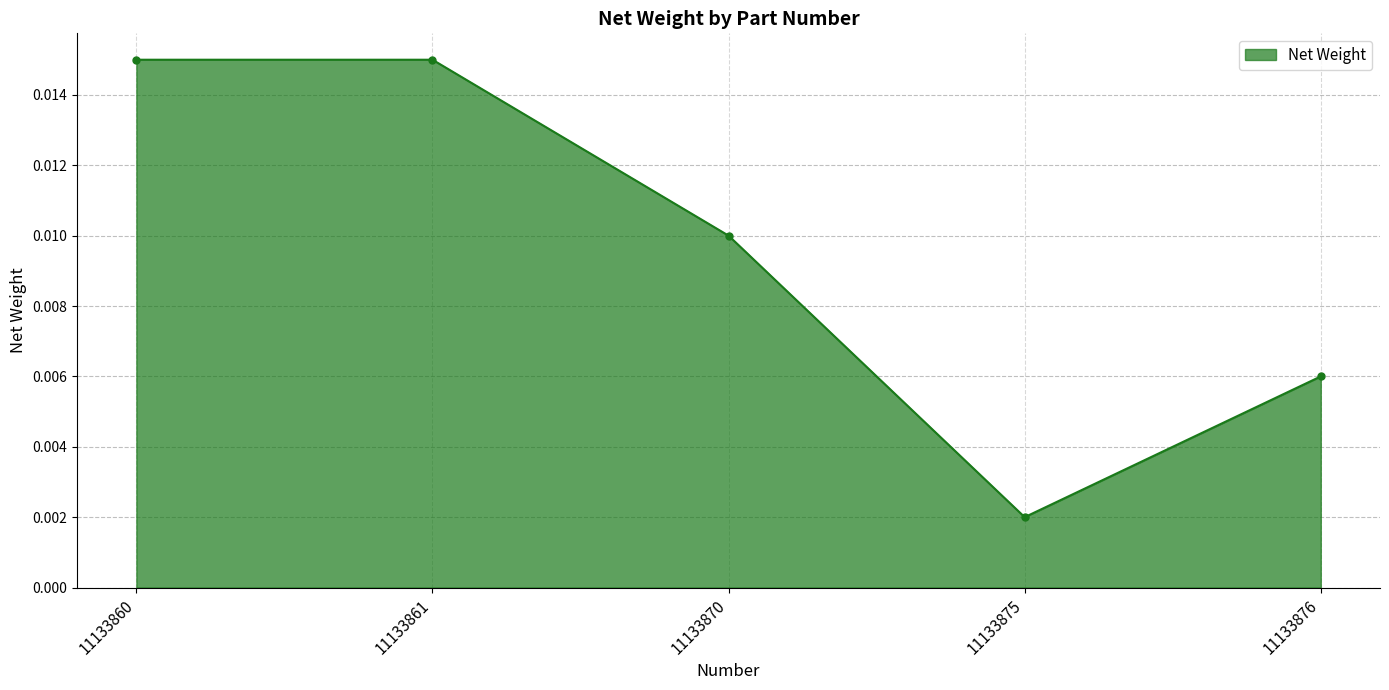

True or false: there are more than 2 points higher than both neighbors.

False